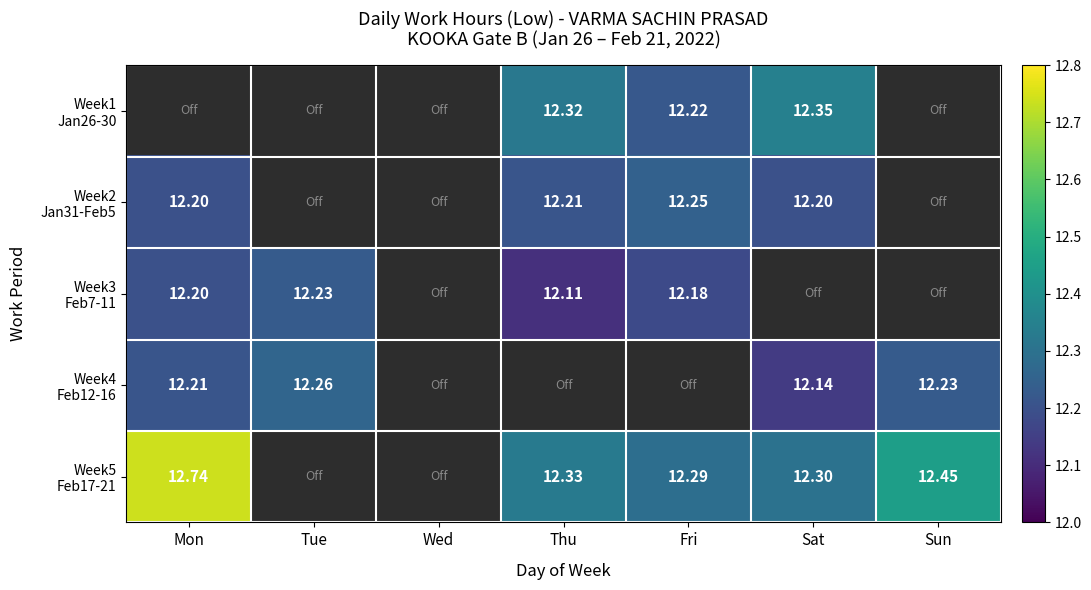

Count the number of data series in this chart.

5